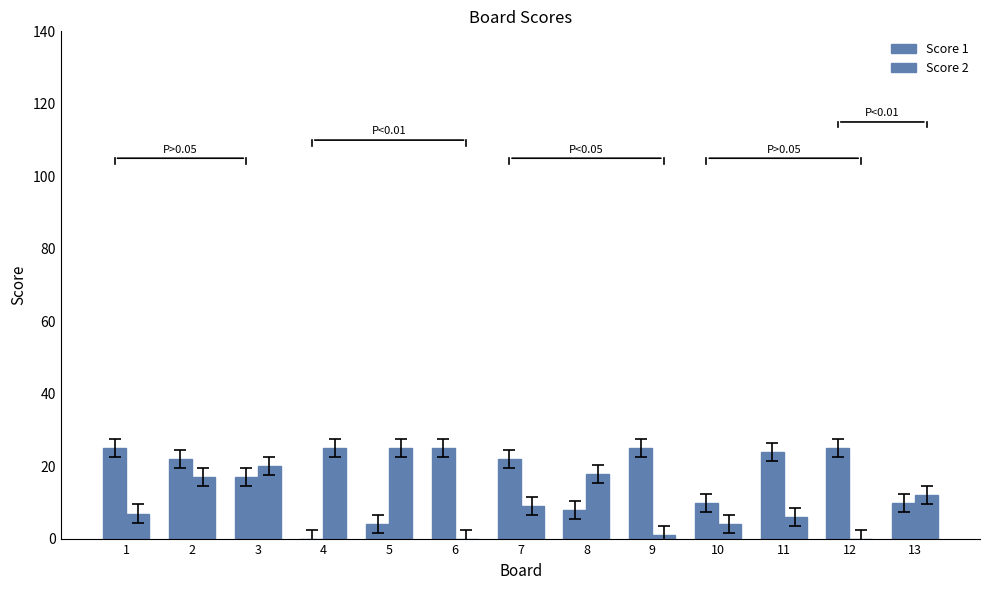

Are the bars grouped side by side (vs. stacked)?

Yes